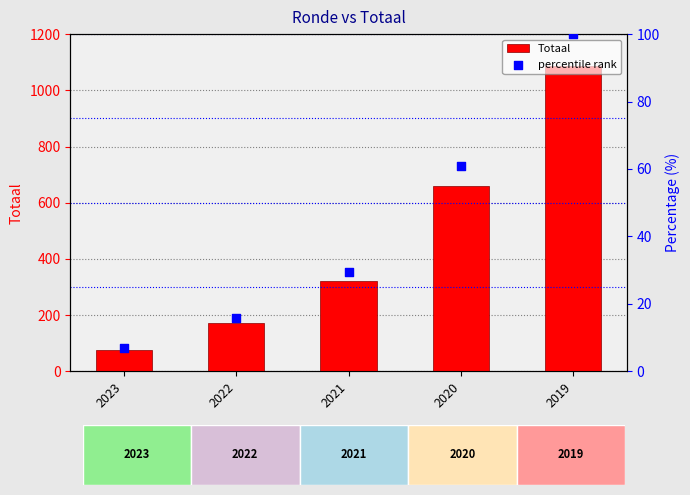

Which series has the largest Y range (max minus min)?

Totaal